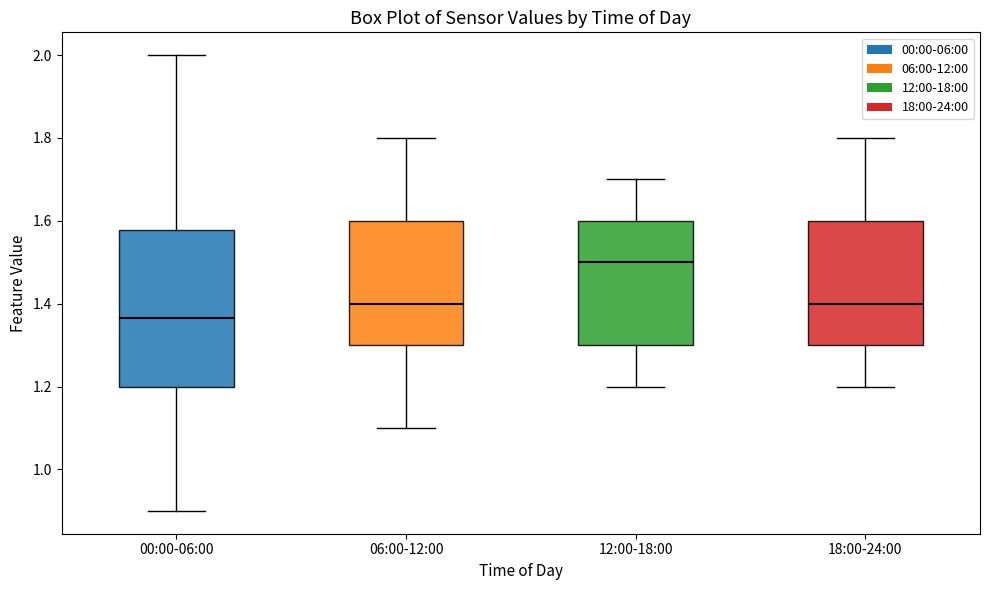

Comparing the boxes themselves (not the whiskers), which one is the tallest?

00:00-06:00